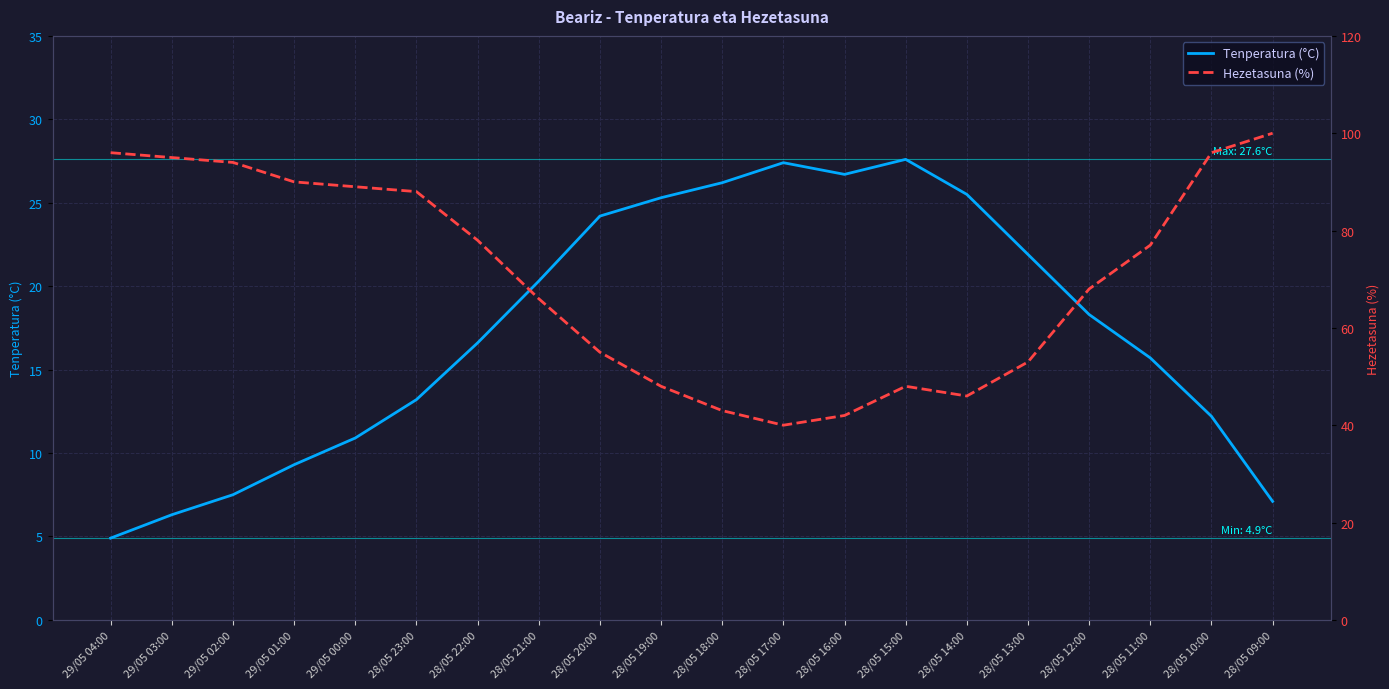

What is the approximate value of Hezetasuna (%) at 28/05 09:00?

100.0